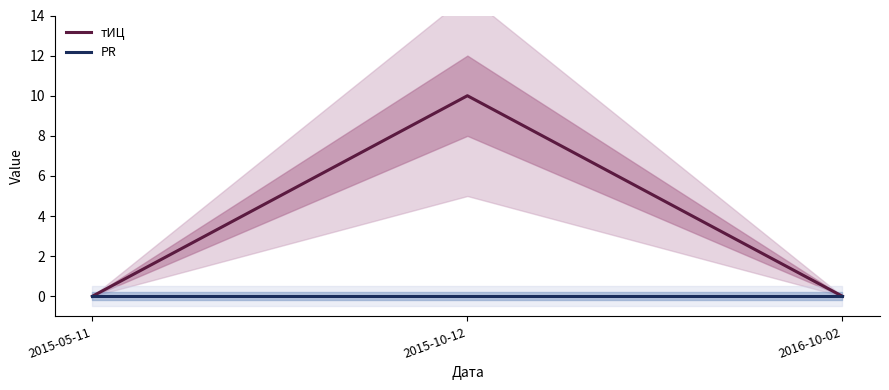

What are all the series names shown in the legend?

тИЦ, PR